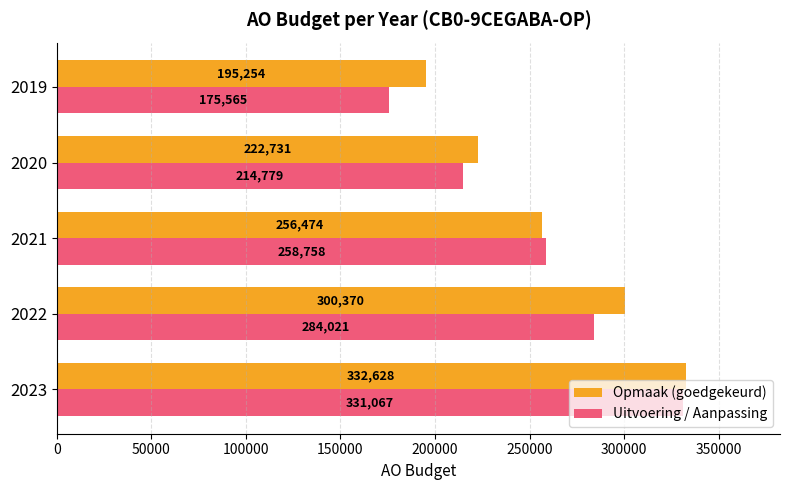

Which series has the largest total across all categories?

Opmaak (goedgekeurd)